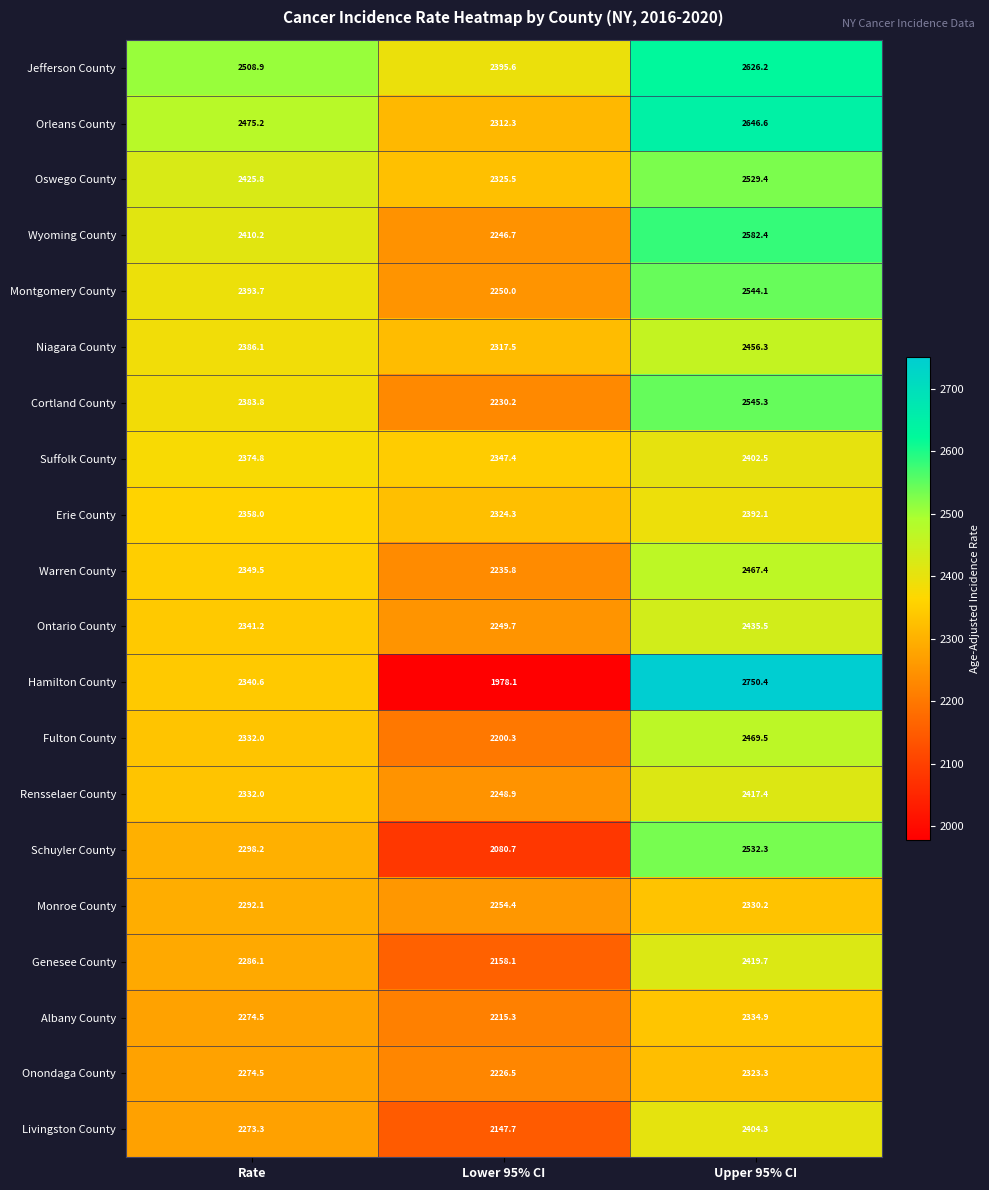

Rank the series at Lower 95% CI from highest to lowest value.

Jefferson County, Suffolk County, Oswego County, Erie County, Niagara County, Orleans County, Monroe County, Montgomery County, Ontario County, Rensselaer County, Wyoming County, Warren County, Cortland County, Onondaga County, Albany County, Fulton County, Genesee County, Livingston County, Schuyler County, Hamilton County